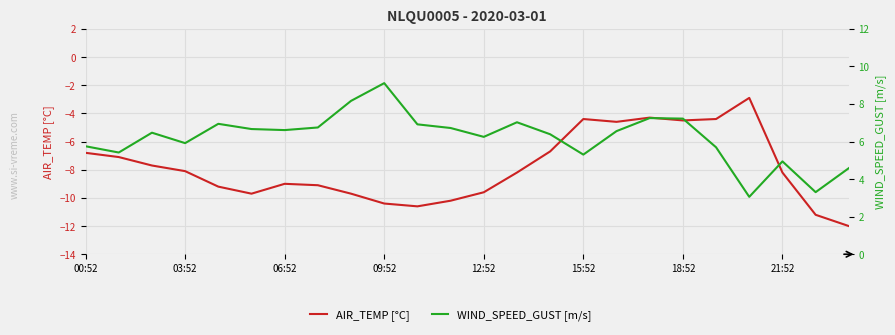

What is the average value of the WIND_SPEED_GUST [m/s] series?

6.2